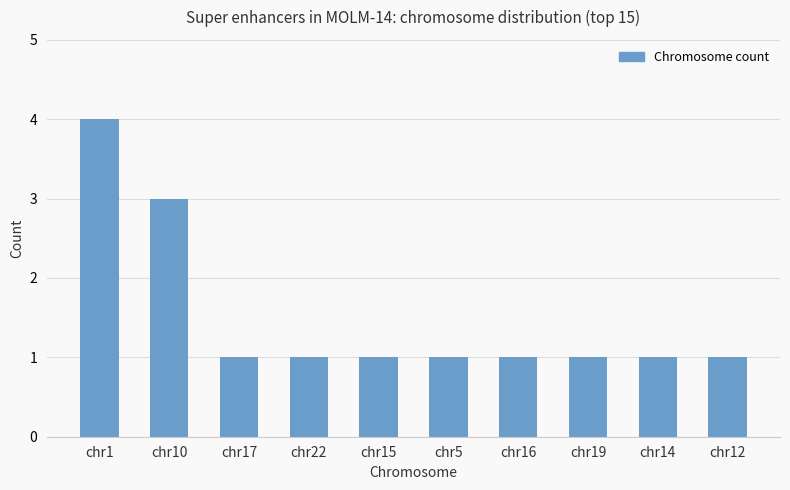

Which label corresponds to the largest value in the chart?

chr1